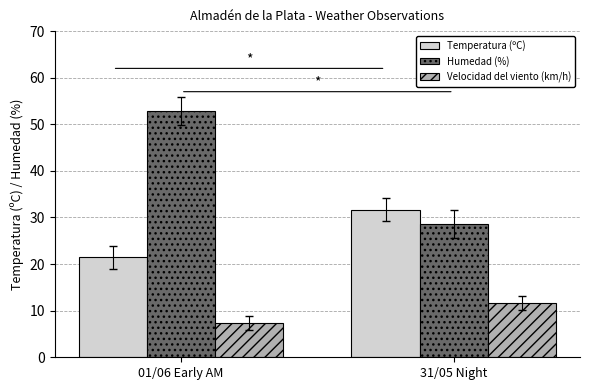

How many bars are there in each group?

3